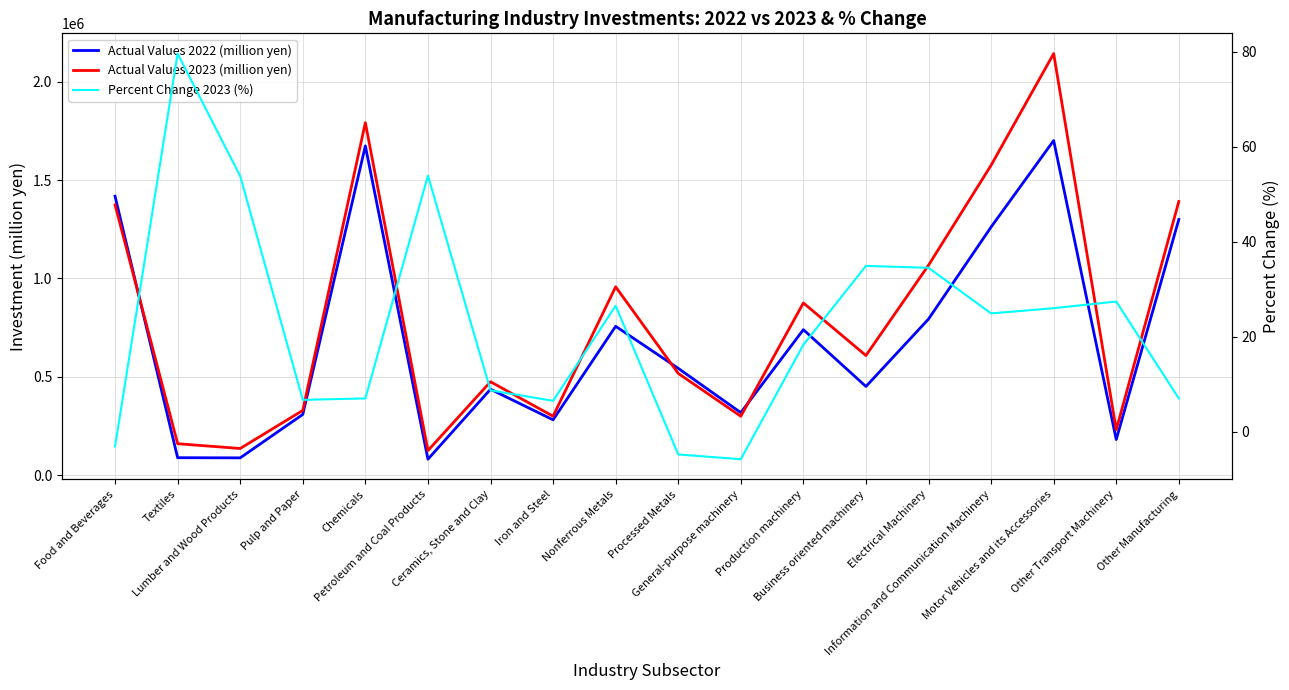

True or false: Actual Values 2022 (million yen) and Percent Change 2023 (%) intersect in this chart.

False